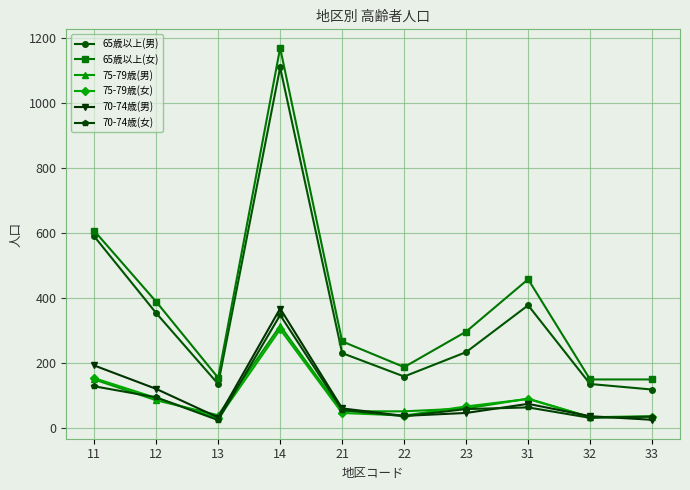

True or false: 70-74歳(女) and 75-79歳(女) cross at least once.

True